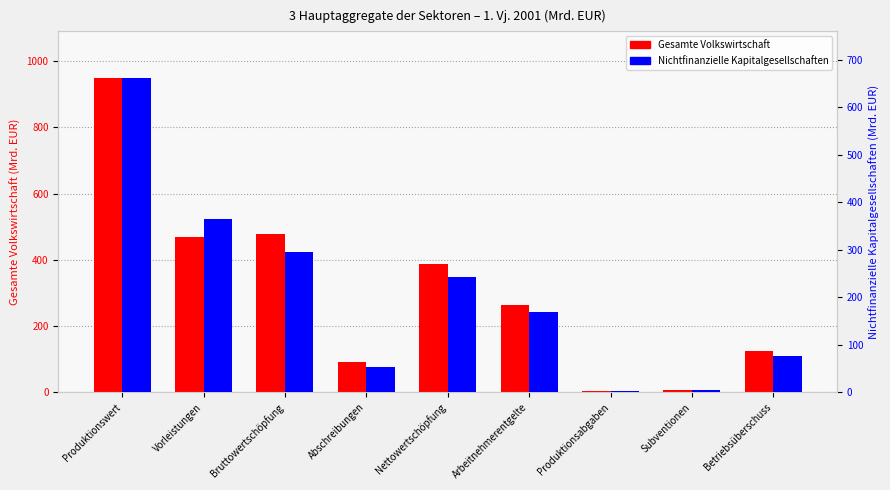

Rank the series by their maximum value, from lowest to highest.

Nichtfinanzielle Kapitalgesellschaften, Gesamte Volkswirtschaft